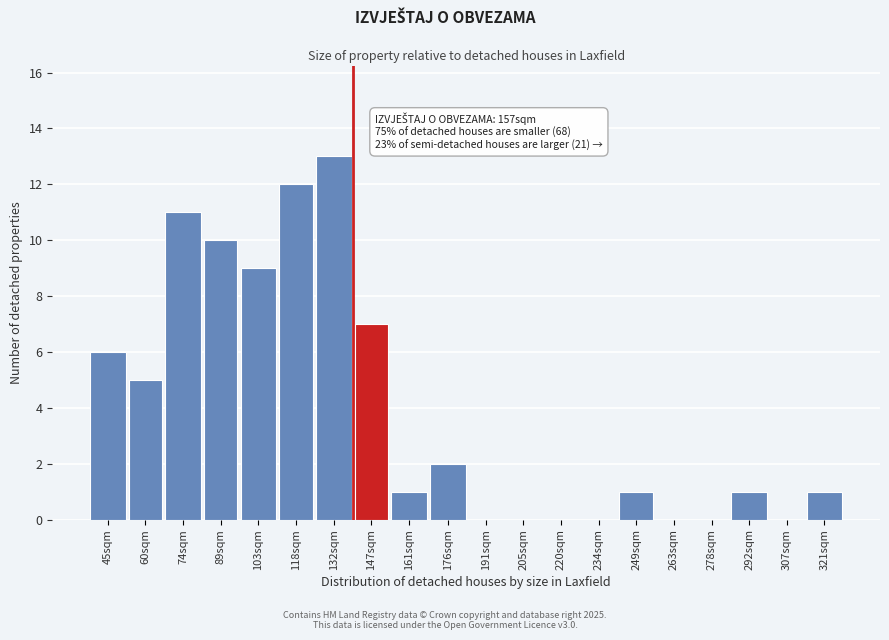

Reading left to right, extract all data points from this chart.

45sqm=6	60sqm=5	74sqm=11	89sqm=10	103sqm=9	118sqm=12	132sqm=13	147sqm=7	161sqm=1	176sqm=2	191sqm=0	205sqm=0	220sqm=0	234sqm=0	249sqm=1	263sqm=0	278sqm=0	292sqm=1	307sqm=0	321sqm=1